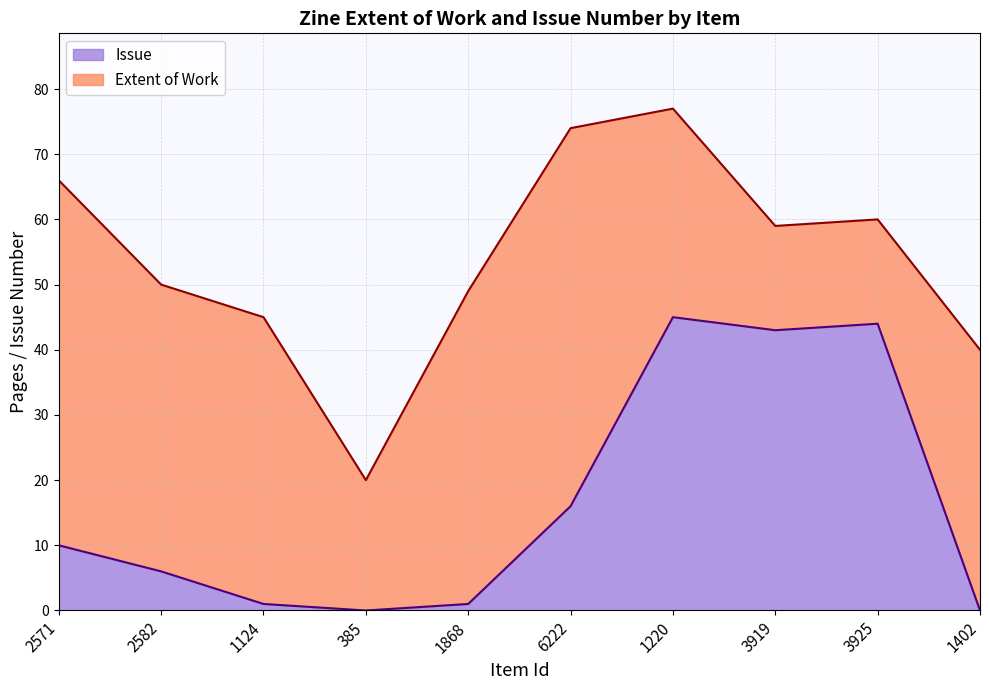

True or false: there are more than 1 points higher than both neighbors.

True